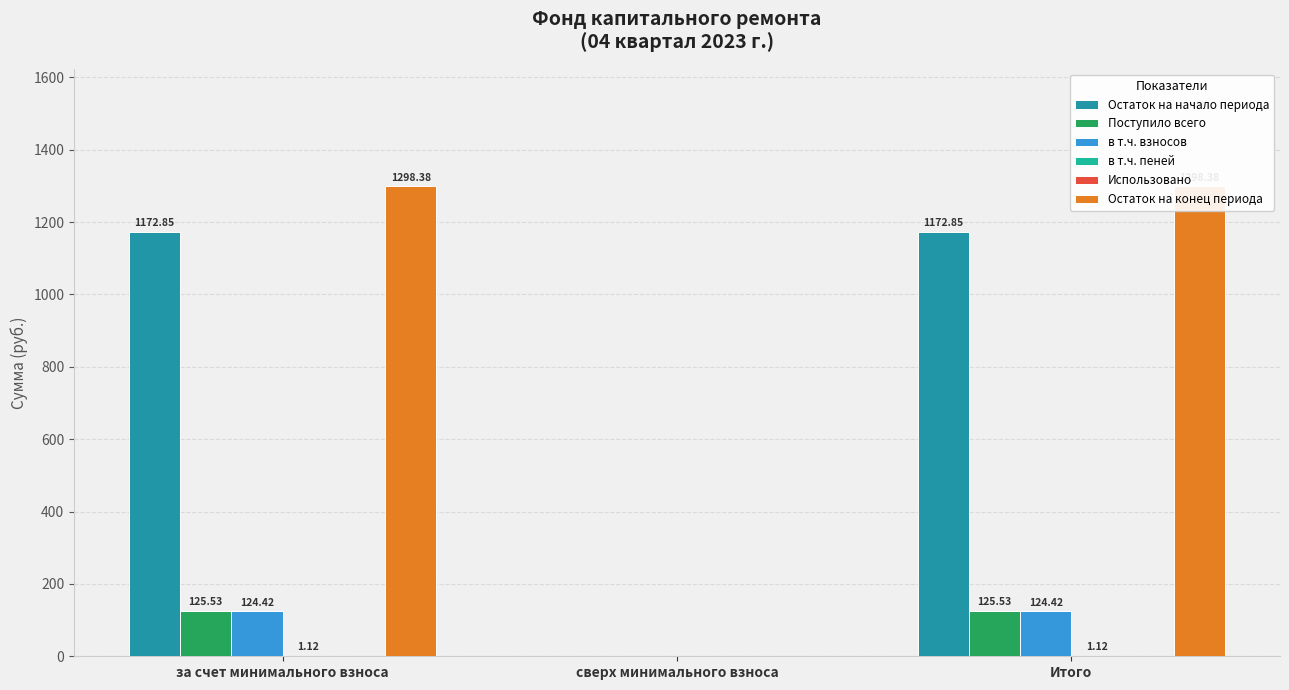

Between за счет минимального взноса and сверх минимального взноса, which is larger?

за счет минимального взноса